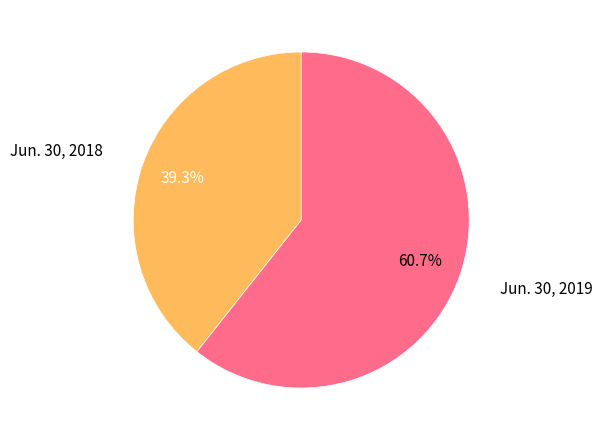

Is there a majority slice in this chart?

Yes